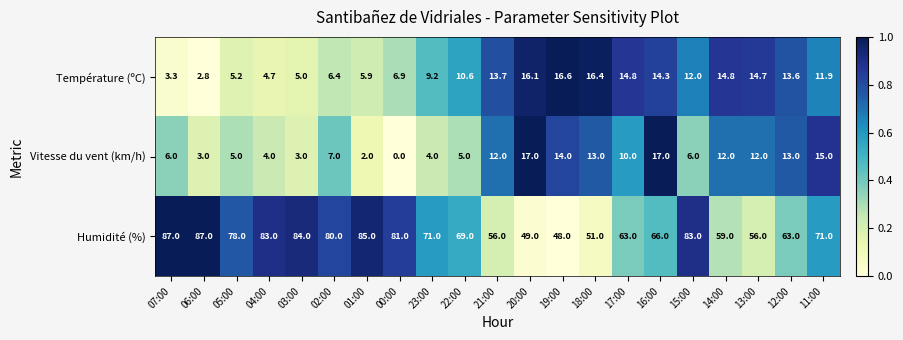

What is the difference between the highest and lowest values at 11:00?

59.1